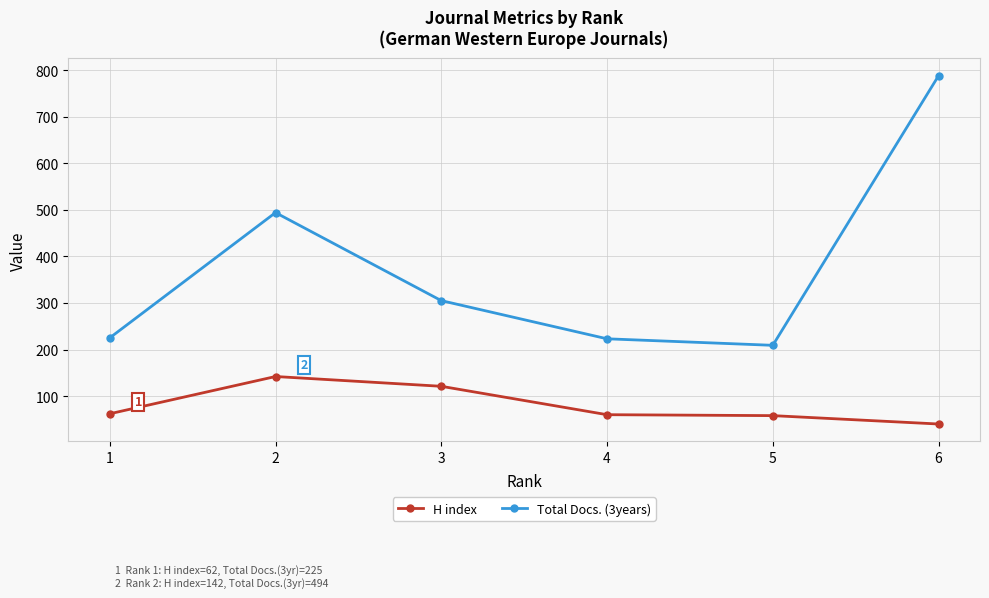

What is the value of the H index point at the 3rd from the left?

121